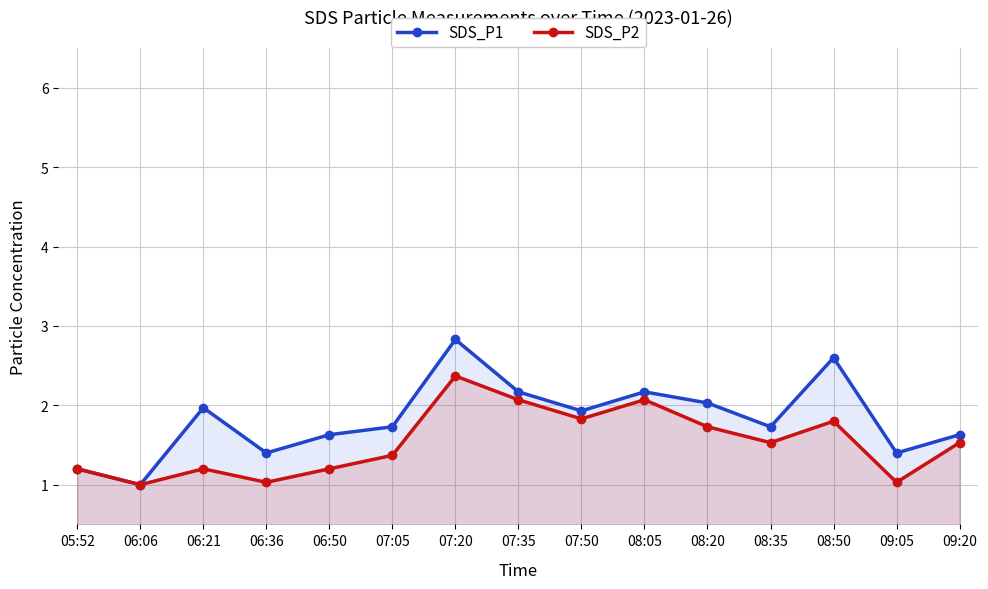

List the labels in order of SDS_P1 value, smallest first.

06:06, 05:52, 06:36, 09:05, 06:50, 09:20, 07:05, 08:35, 07:50, 06:21, 08:20, 07:35, 08:05, 08:50, 07:20